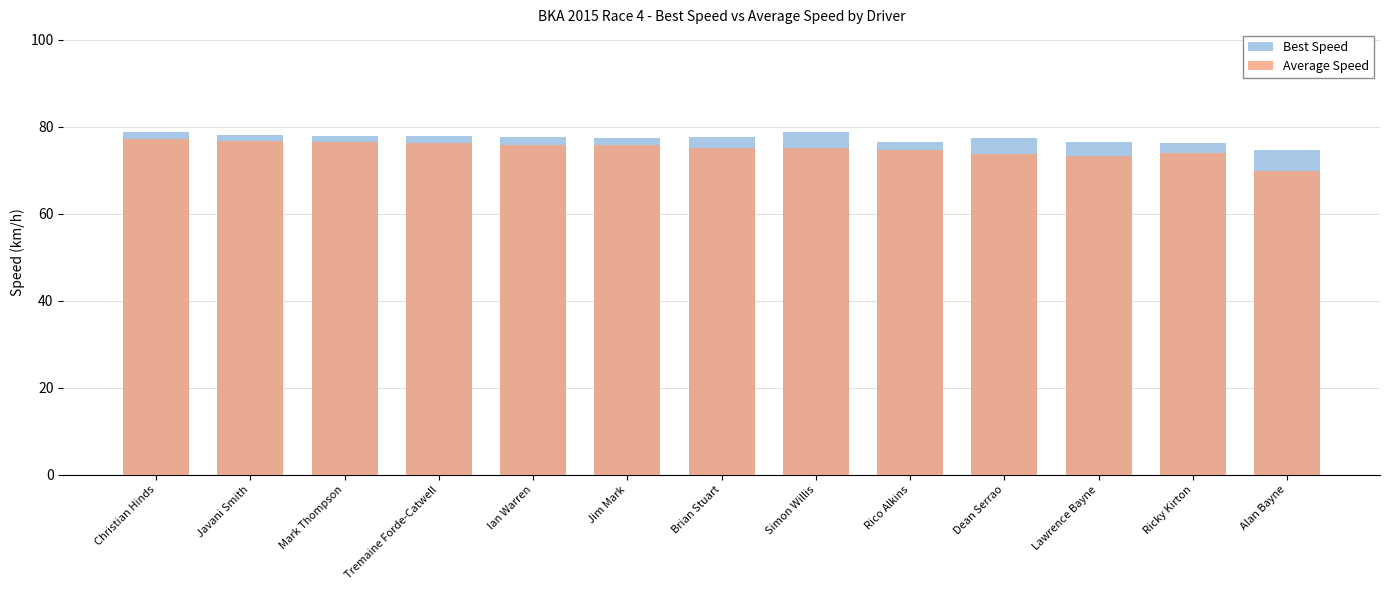

Reading right to left, what are all the values shown in this chart?

Best Speed: Alan Bayne=74.6	Ricky Kirton=76.2	Lawrence Bayne=76.5	Dean Serrao=77.4	Rico Alkins=76.4	Simon Willis=78.8	Brian Stuart=77.6	Jim Mark=77.4	Ian Warren=77.8	Tremaine Forde-Catwell=78.0	Mark Thompson=78.0	Javani Smith=78.1	Christian Hinds=78.8
Average Speed: Alan Bayne=69.8	Ricky Kirton=73.9	Lawrence Bayne=73.2	Dean Serrao=73.8	Rico Alkins=74.6	Simon Willis=75.1	Brian Stuart=75.1	Jim Mark=75.8	Ian Warren=75.9	Tremaine Forde-Catwell=76.2	Mark Thompson=76.5	Javani Smith=76.7	Christian Hinds=77.2